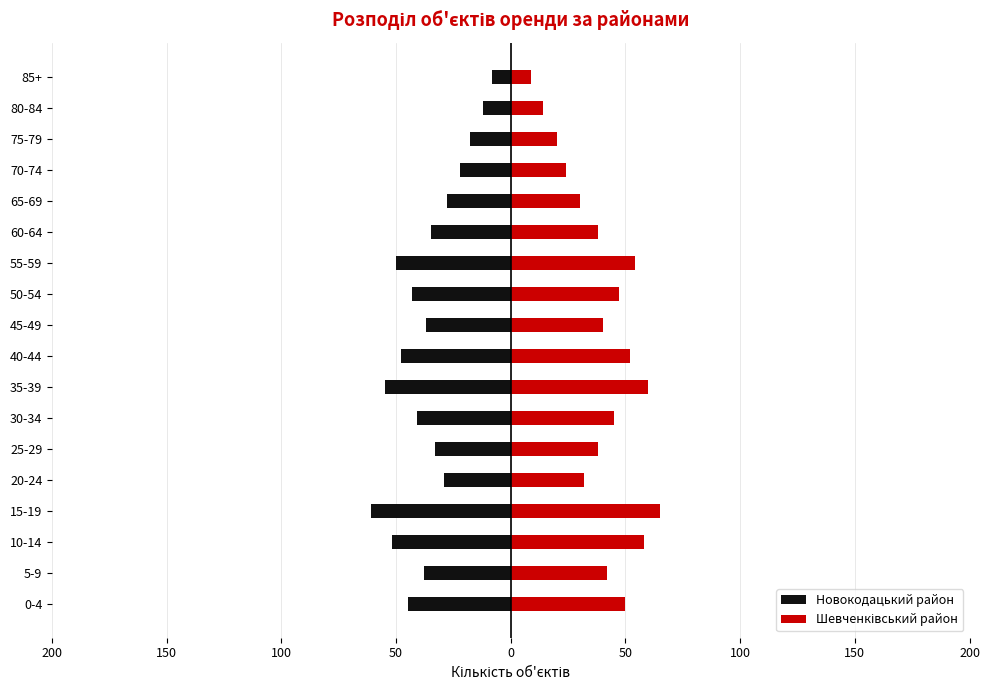

How many values in the Новокодацький район series are below -37?

9